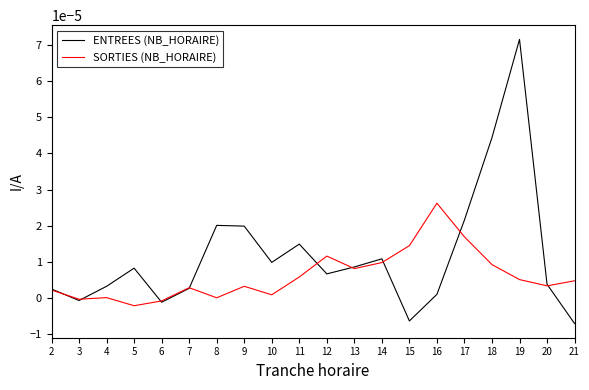

Which series has the largest total across all categories?

ENTREES (NB_HORAIRE)